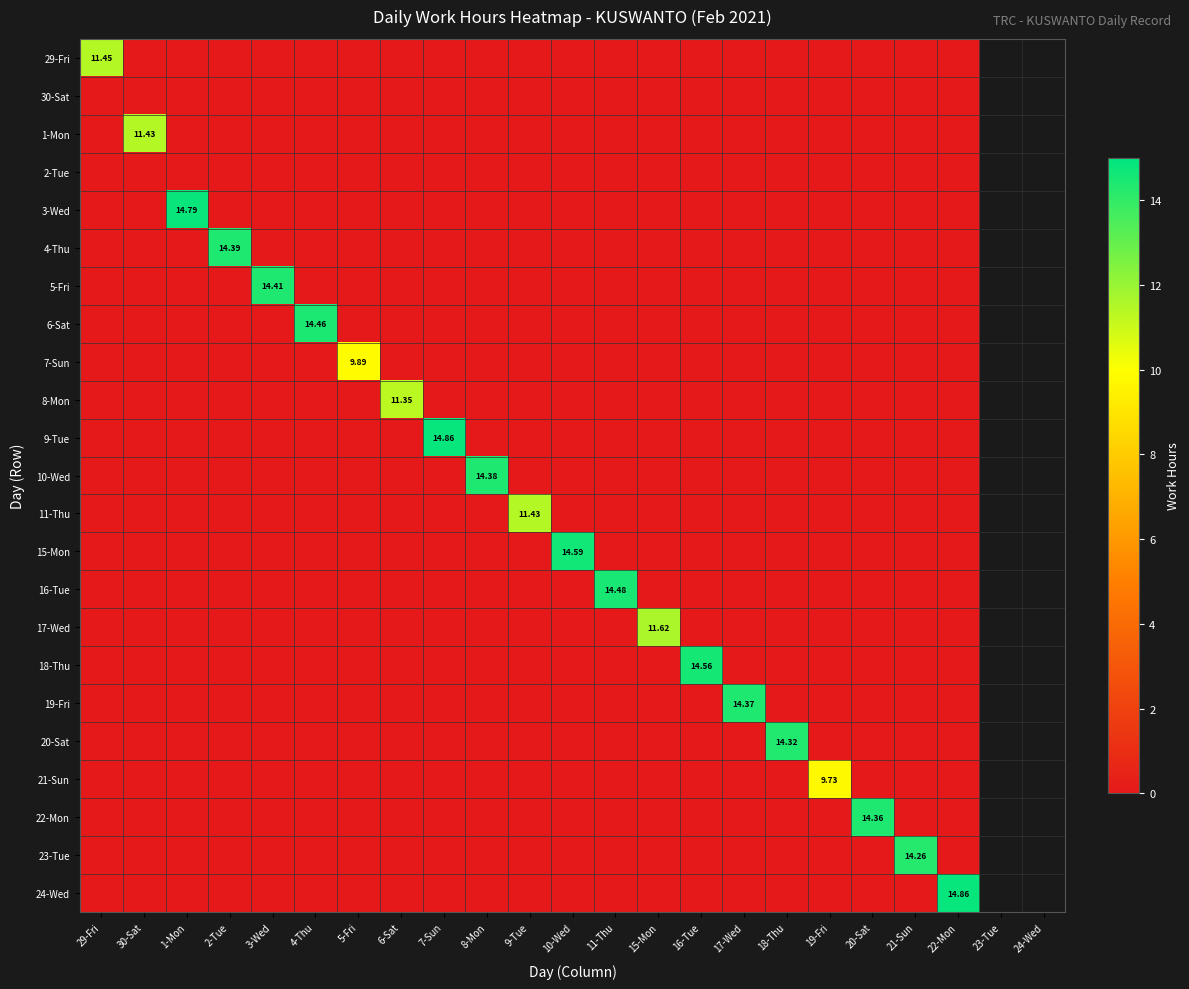

Rank the series at 15-Mon from highest to lowest value.

17-Wed, 29-Fri, 30-Sat, 1-Mon, 2-Tue, 3-Wed, 4-Thu, 5-Fri, 6-Sat, 7-Sun, 8-Mon, 9-Tue, 10-Wed, 11-Thu, 15-Mon, 16-Tue, 18-Thu, 19-Fri, 20-Sat, 21-Sun, 22-Mon, 23-Tue, 24-Wed